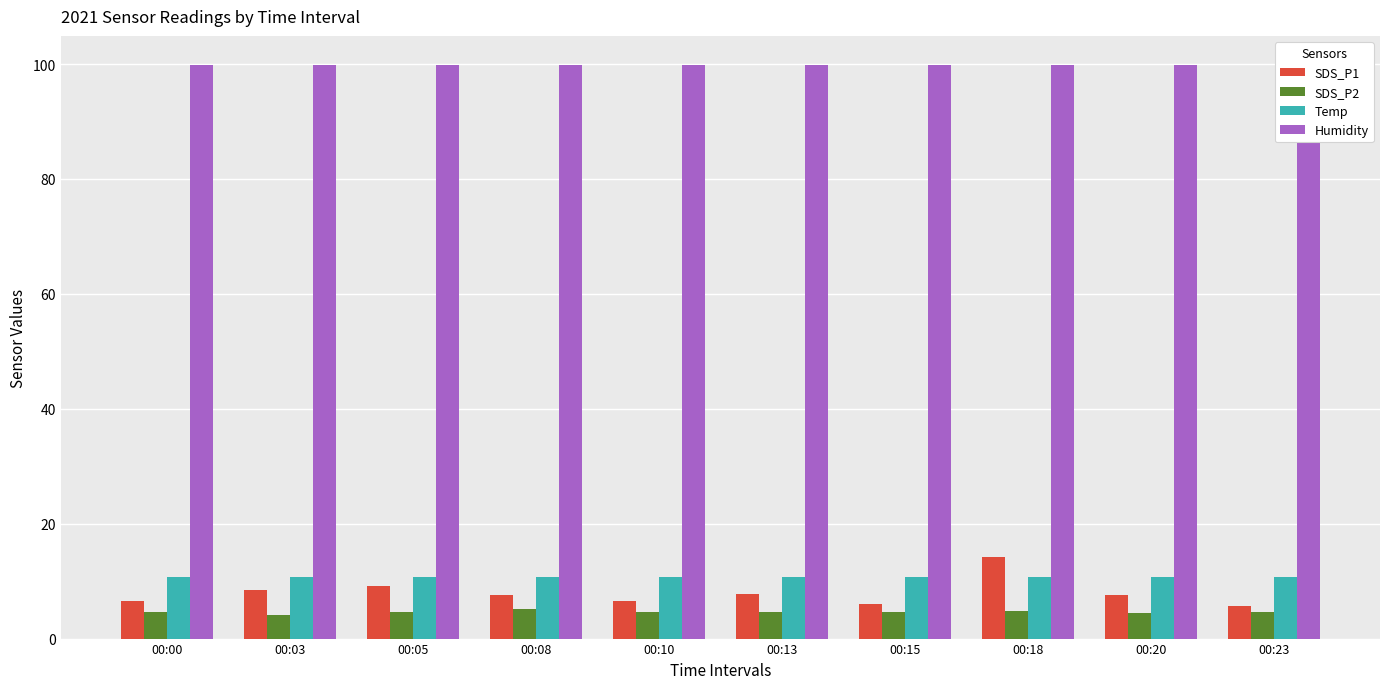

At how many categories does at least one series exceed 72?

10